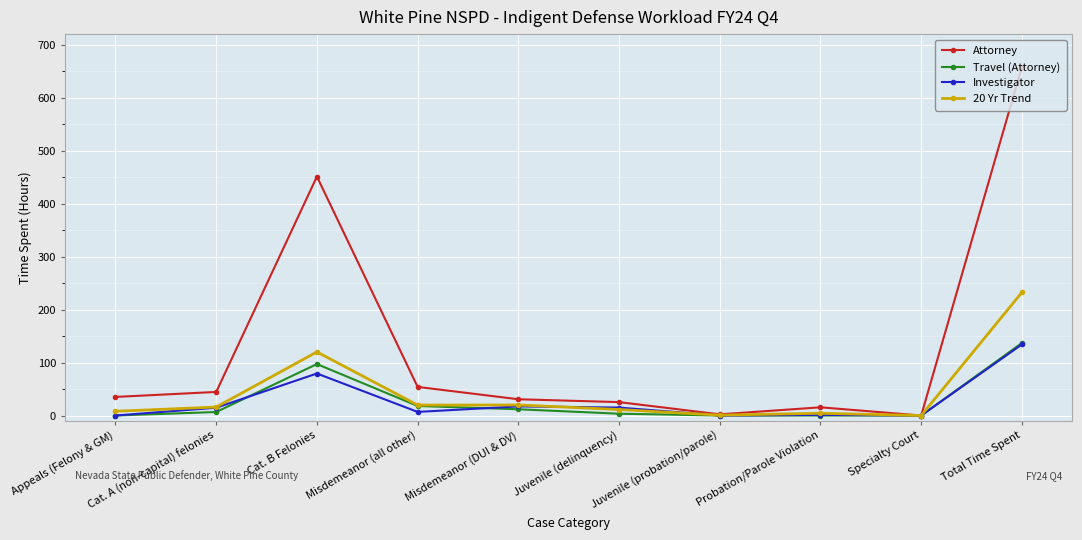

At Cat. B Felonies, list the series in order from largest to smallest.

Attorney, 20 Yr Trend, Travel (Attorney), Investigator